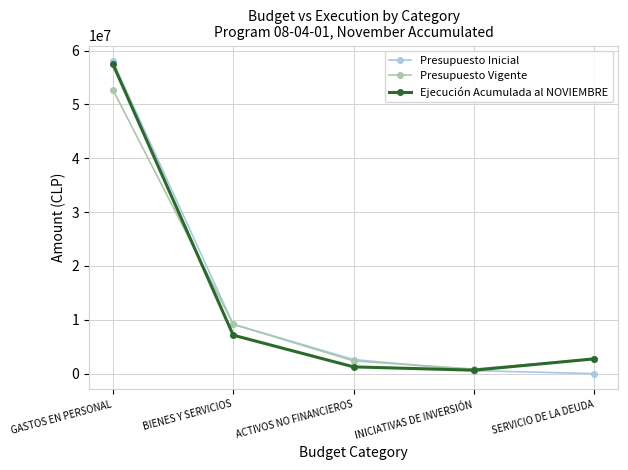

At which label does Ejecución Acumulada al NOVIEMBRE reach its minimum?

INICIATIVAS DE INVERSIÓN